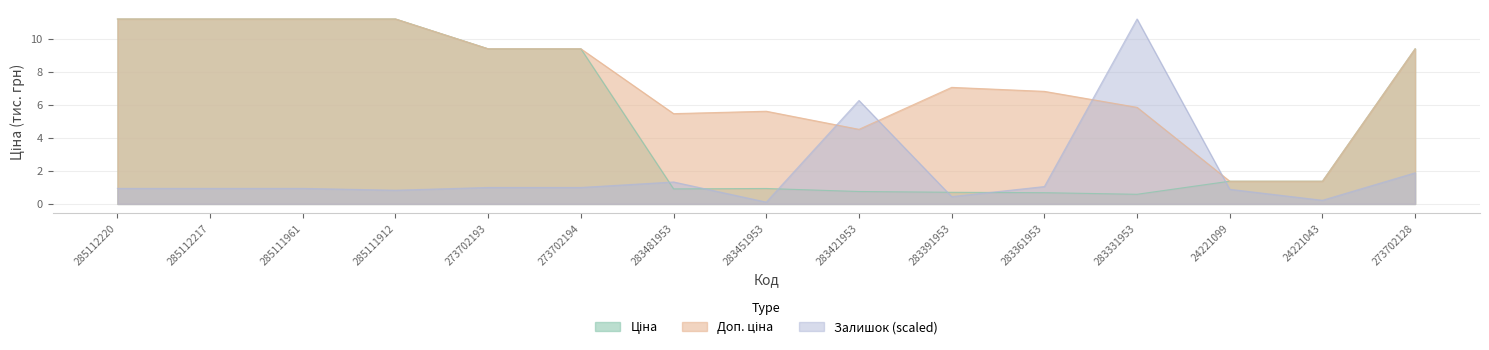

What is the difference between the highest and lowest values at 285111912?

10.4